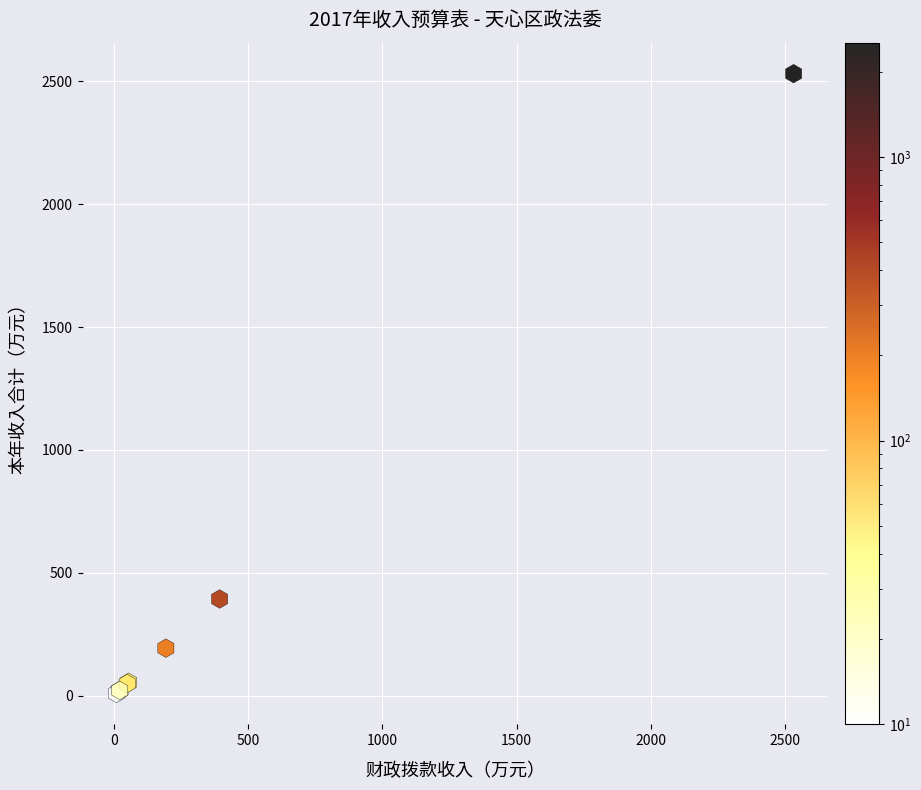

What Y value in the scatter plot is closest to 1270?

394.0